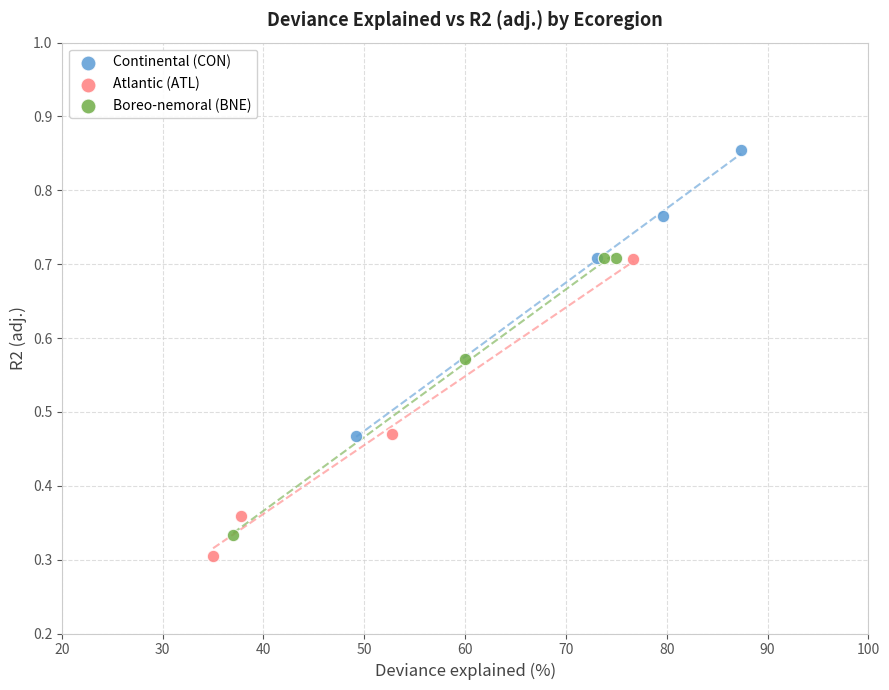

Which series has the widest spread of Y values?

Atlantic (ATL)